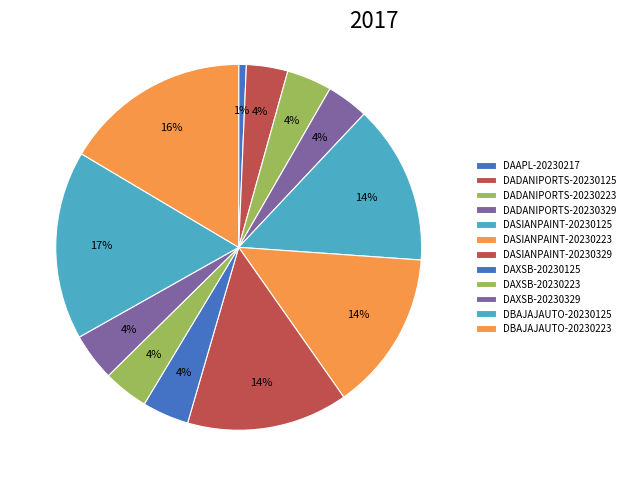

Count the number of slices in the pie.

12